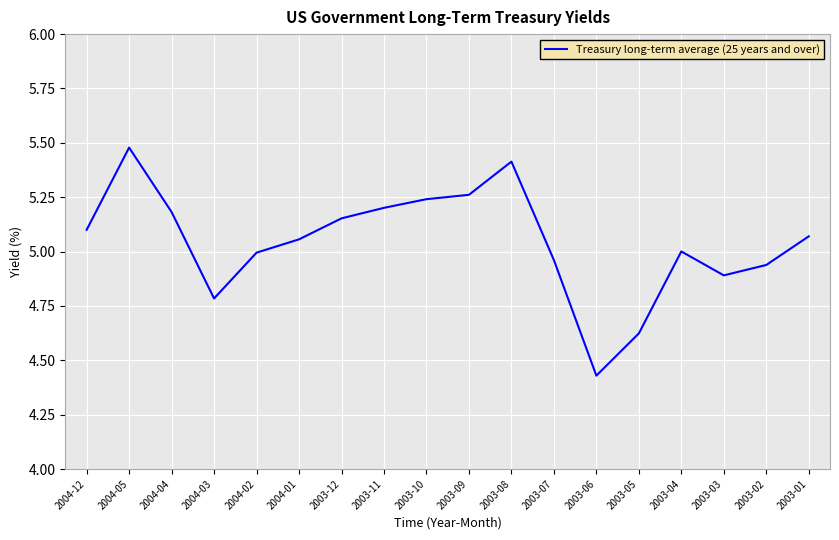

How many lines are shown in the chart?

1